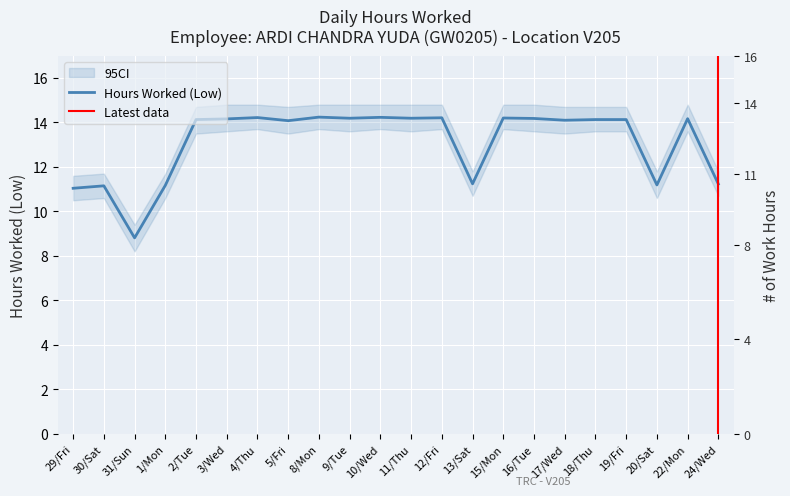

List the labels in order of value, smallest first.

31/Sun, 29/Fri, 30/Sat, 1/Mon, 20/Sat, 24/Wed, 13/Sat, 5/Fri, 17/Wed, 2/Tue, 18/Thu, 19/Fri, 3/Wed, 22/Mon, 16/Tue, 9/Tue, 11/Thu, 15/Mon, 12/Fri, 4/Thu, 10/Wed, 8/Mon